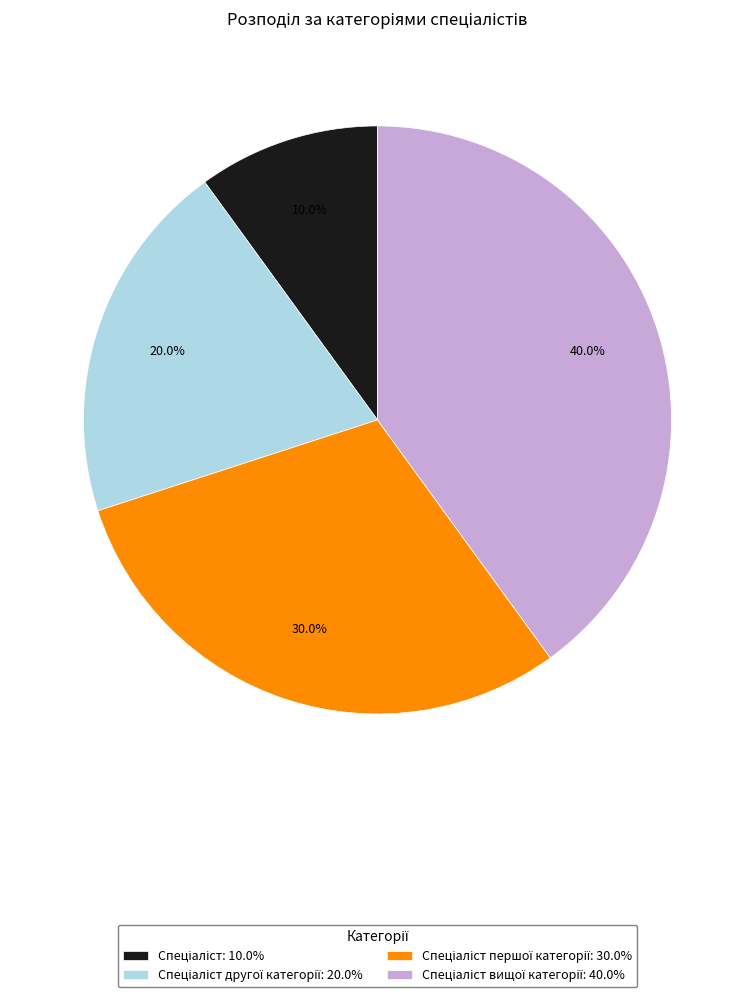

Is there a majority slice in this chart?

No